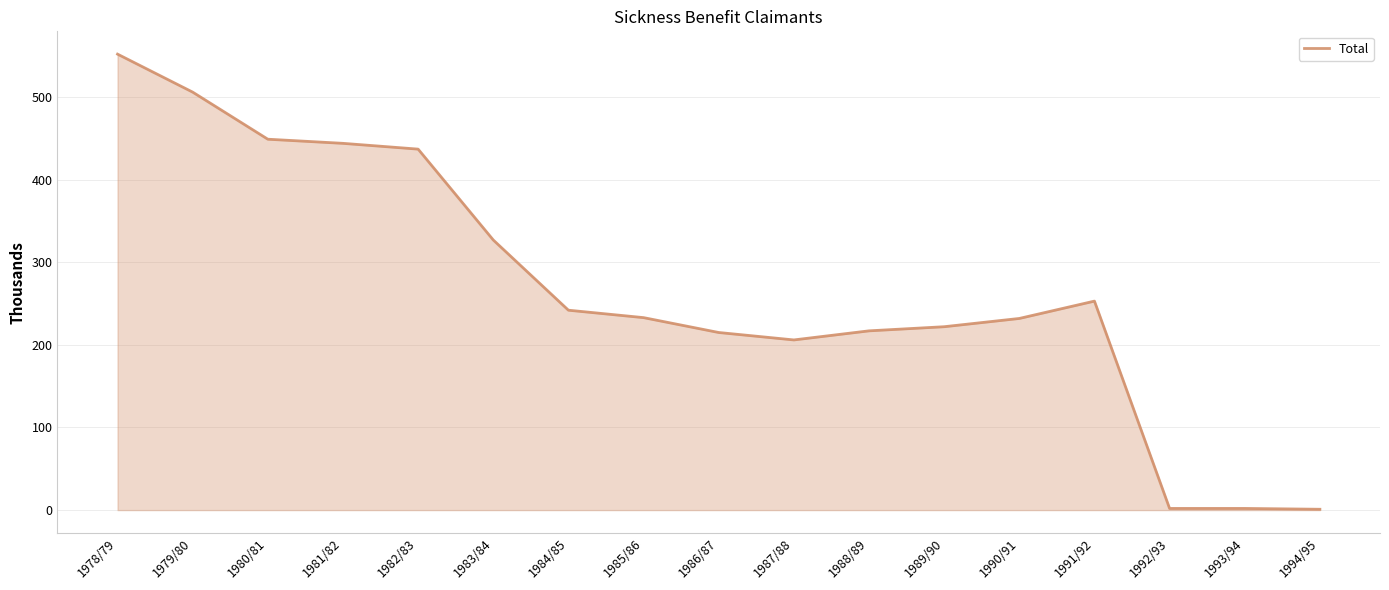

What position from the right is 1980/81?

15